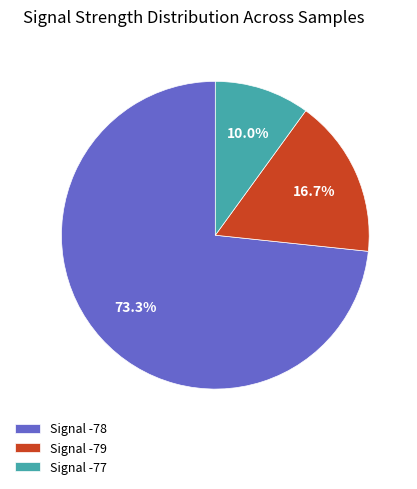

Is there a majority slice in this chart?

Yes